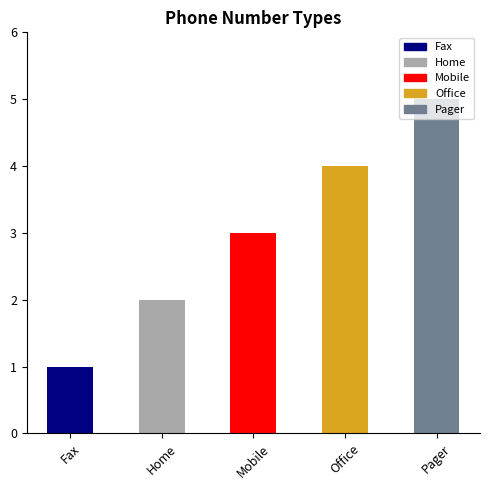

What is the approximate value at Pager?

5